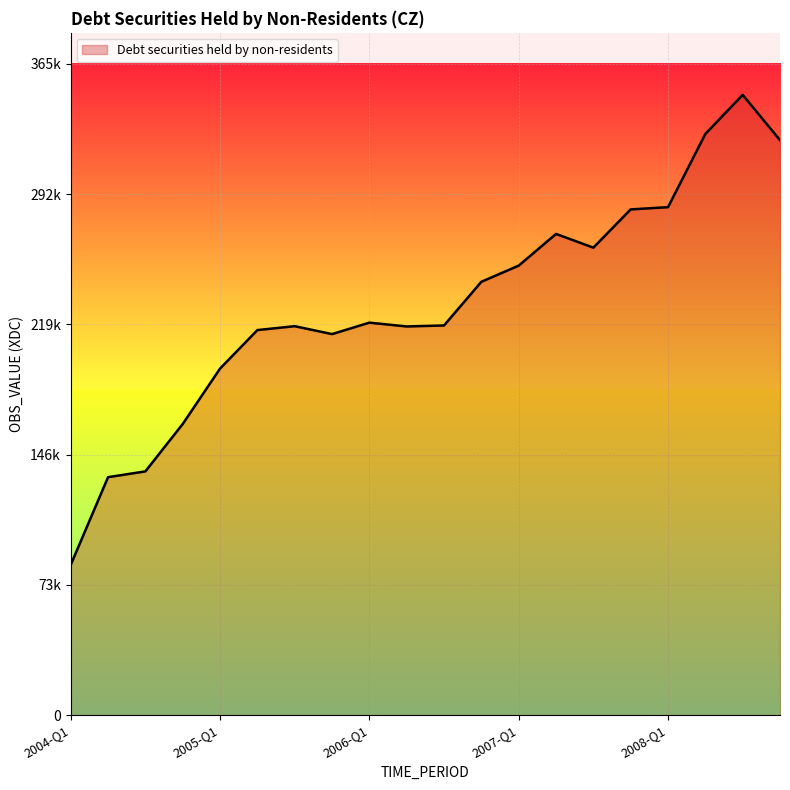

What is the value of the 6th point from the left?

216214